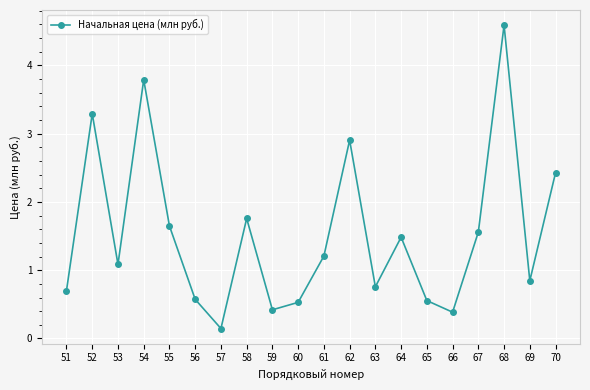

Where is the first local minimum?

53